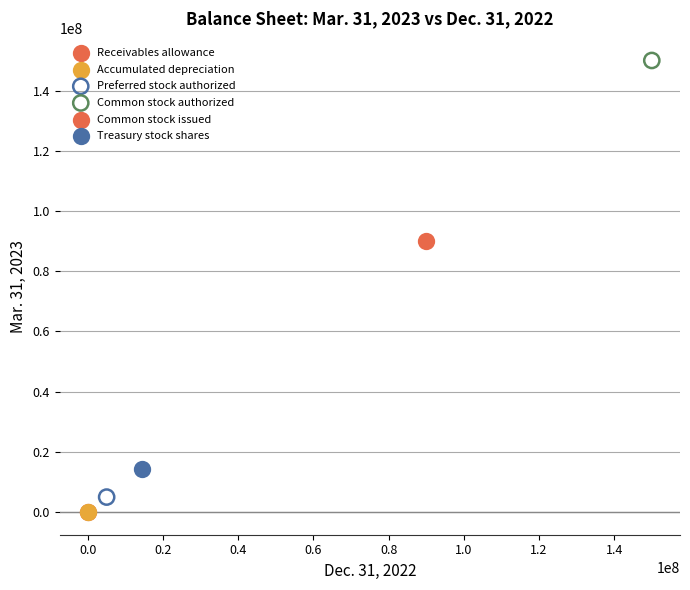

What are all the series names shown in the legend?

Receivables allowance, Accumulated depreciation, Preferred stock authorized, Common stock authorized, Common stock issued, Treasury stock shares